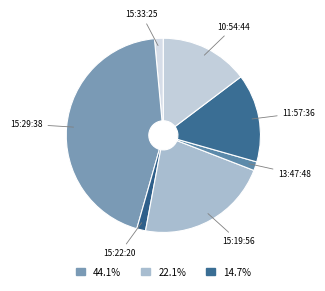

Approximately how many times larger is the value at 15:29:38 compared to 15:22:20?

30.0